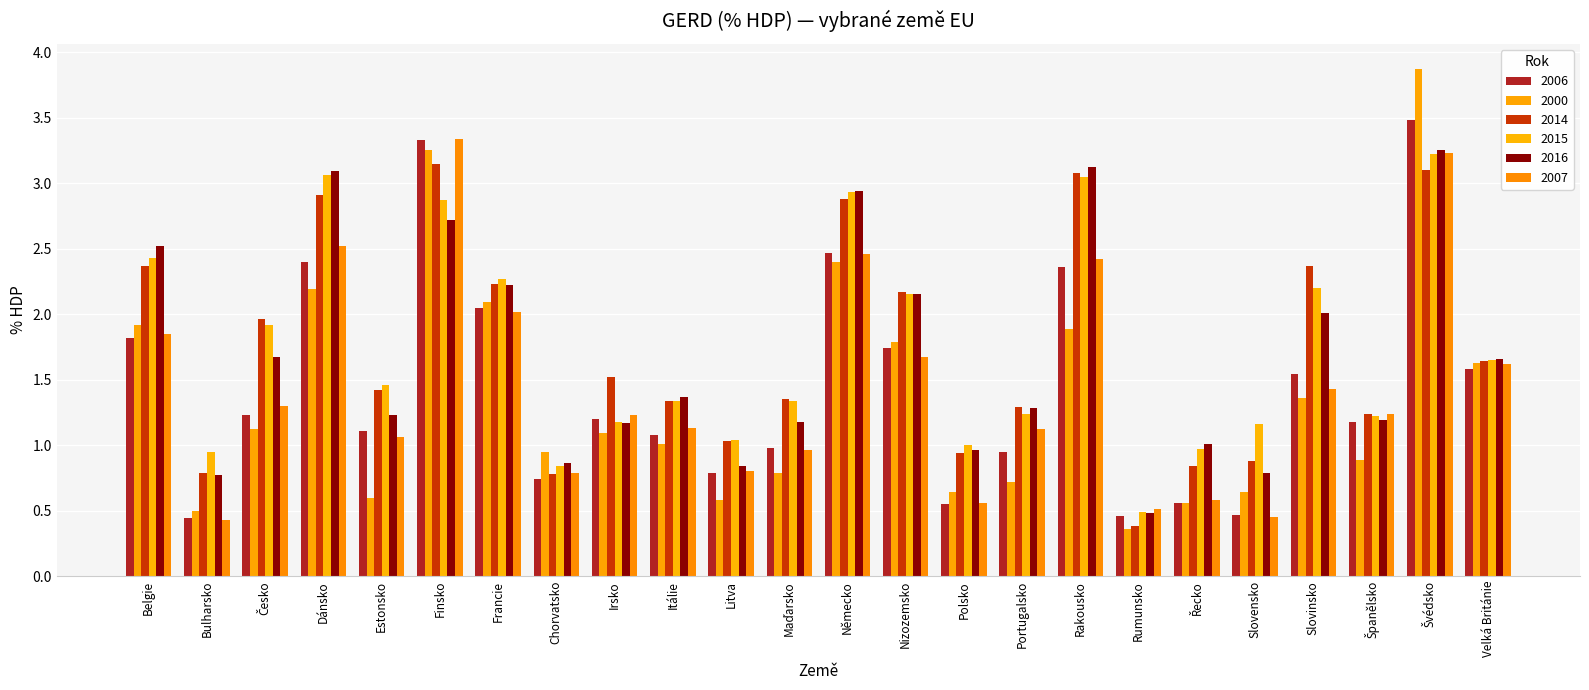

Count the number of categories in the chart.

24